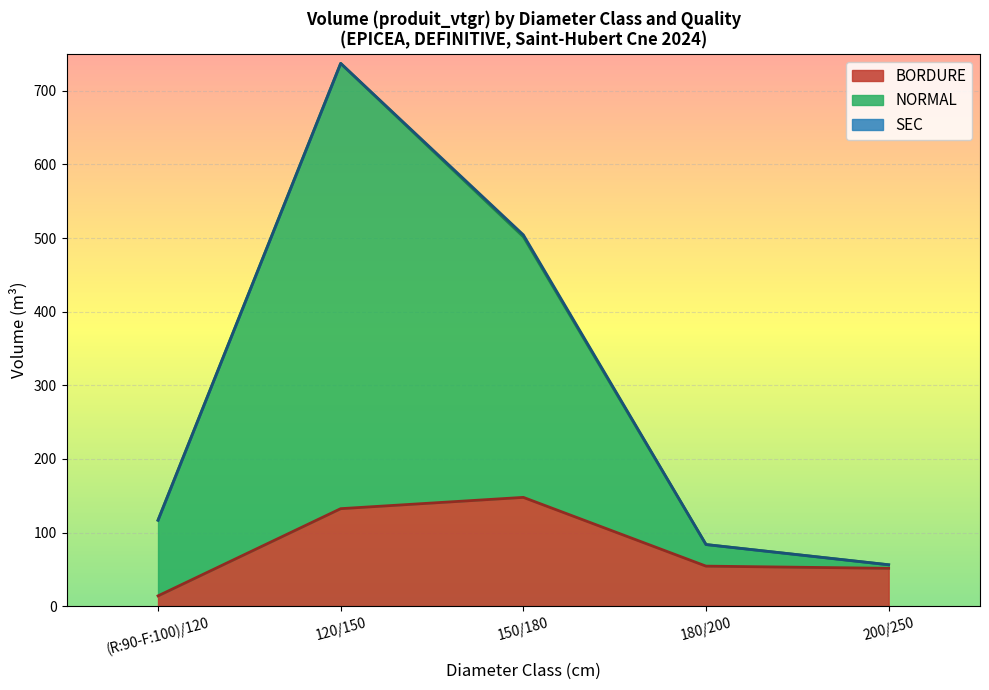

What is the maximum value for SEC?

2.7